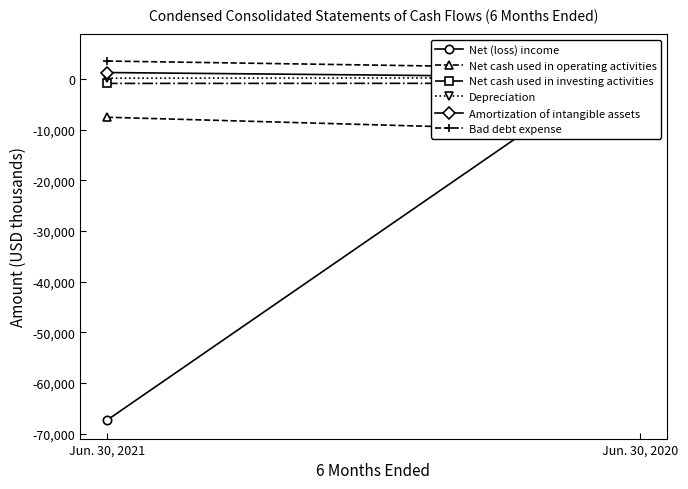

How many lines are shown in the chart?

6